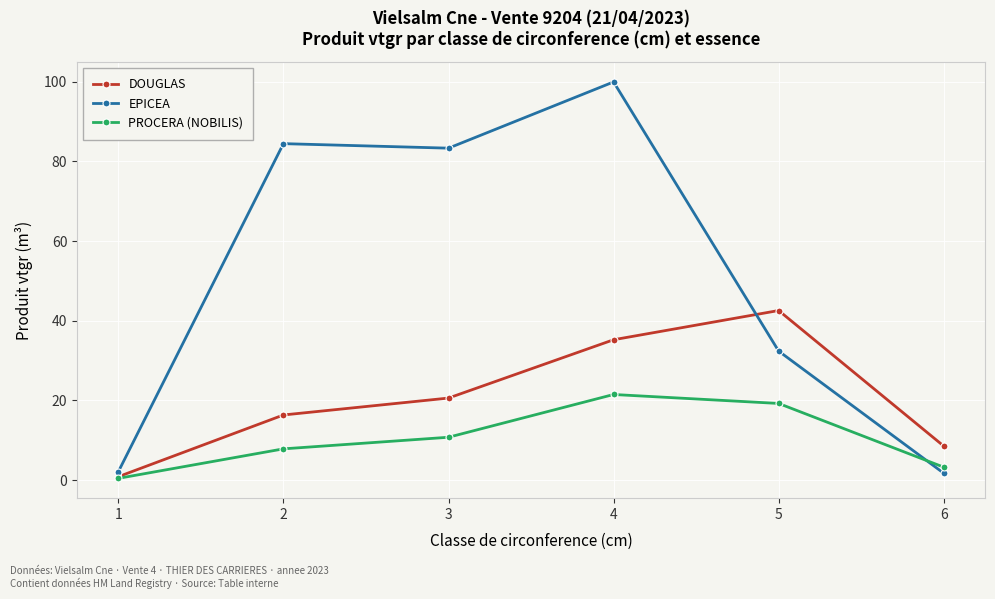

Rank the series at 3 from highest to lowest value.

EPICEA, DOUGLAS, PROCERA (NOBILIS)